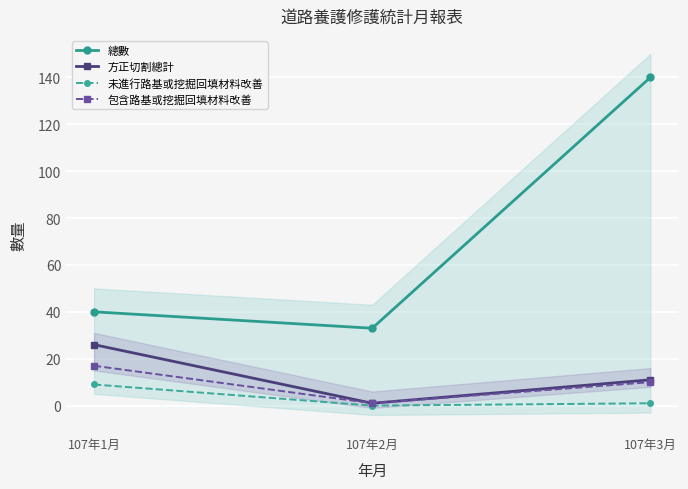

At how many categories does at least one series exceed 120?

1